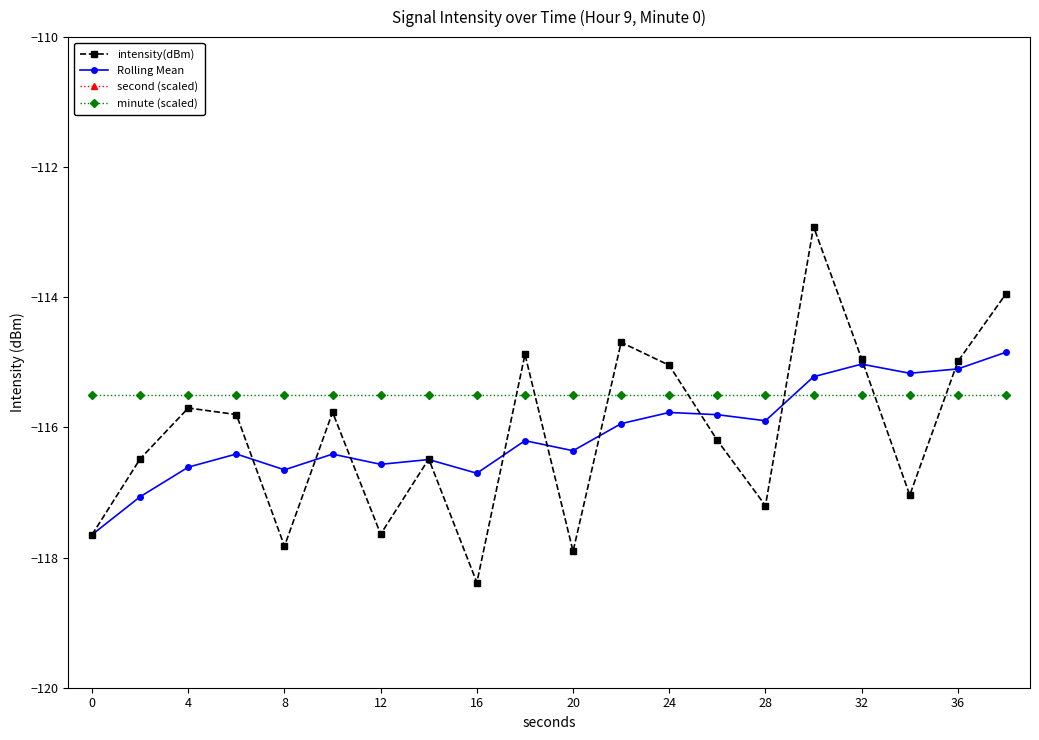

Which series ends up on top after the final intersection of intensity(dBm) and Rolling Mean?

intensity(dBm)